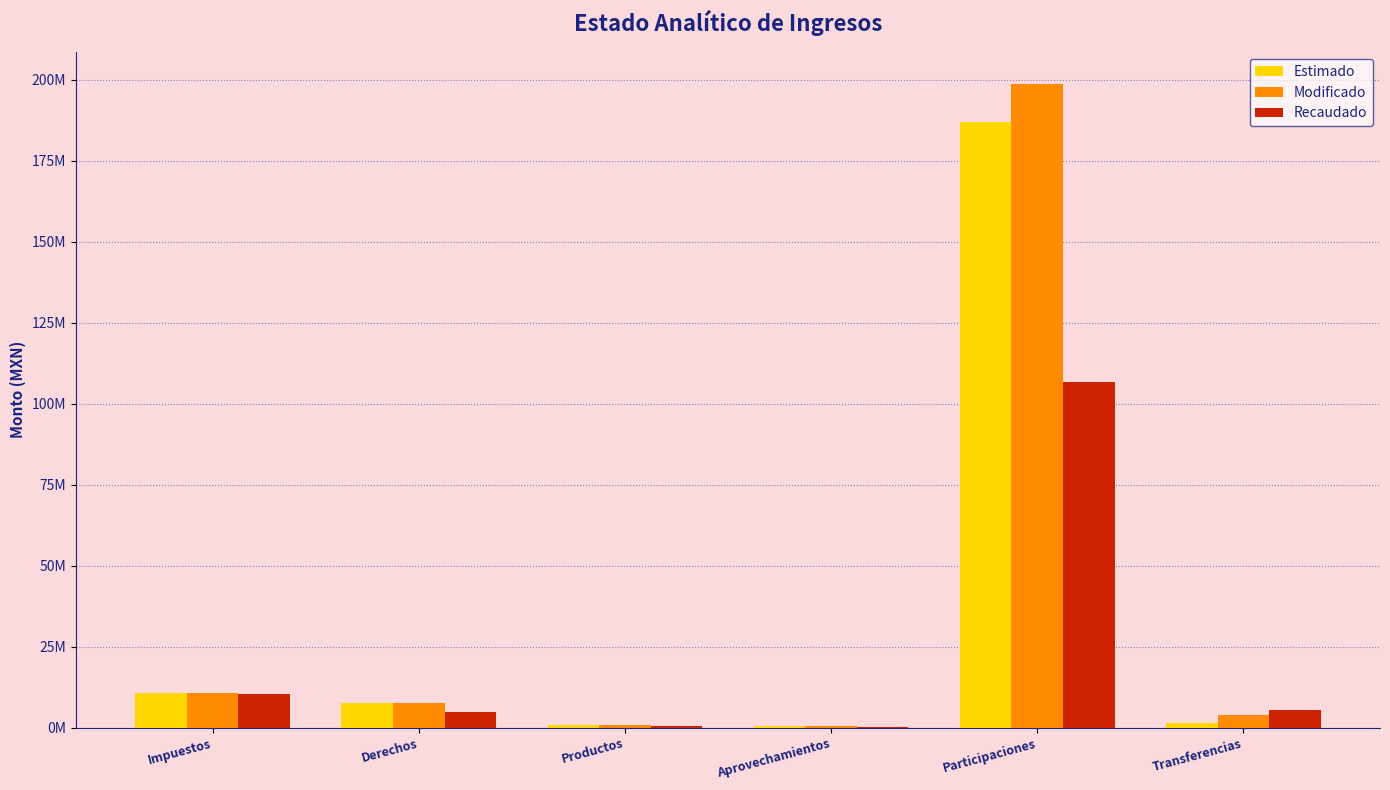

At which category is the sum across all series the highest?

Participaciones